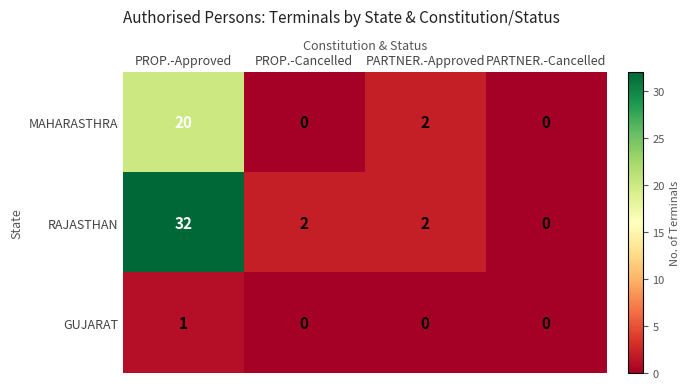

Which series has the widest spread of values?

RAJASTHAN